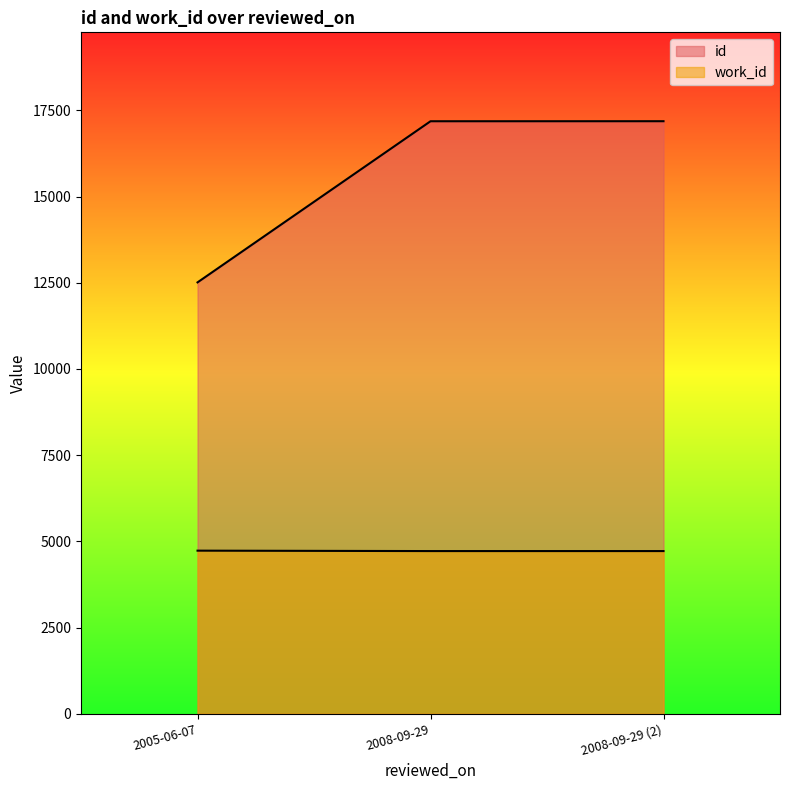

True or false: work_id has a value of 4730 at 2005-06-07.

True